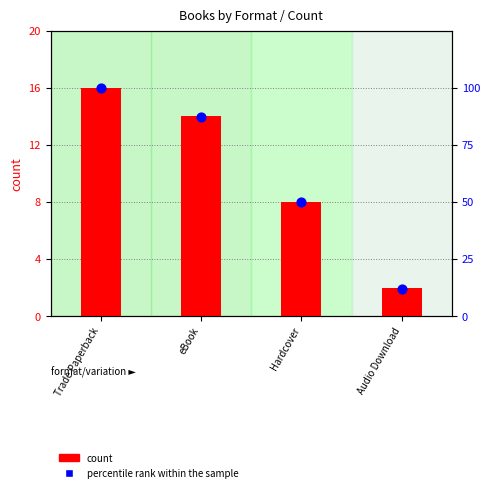

Is the value of percentile rank within the sample at Trade Paperback greater than the value of count at Audio Download?

Yes